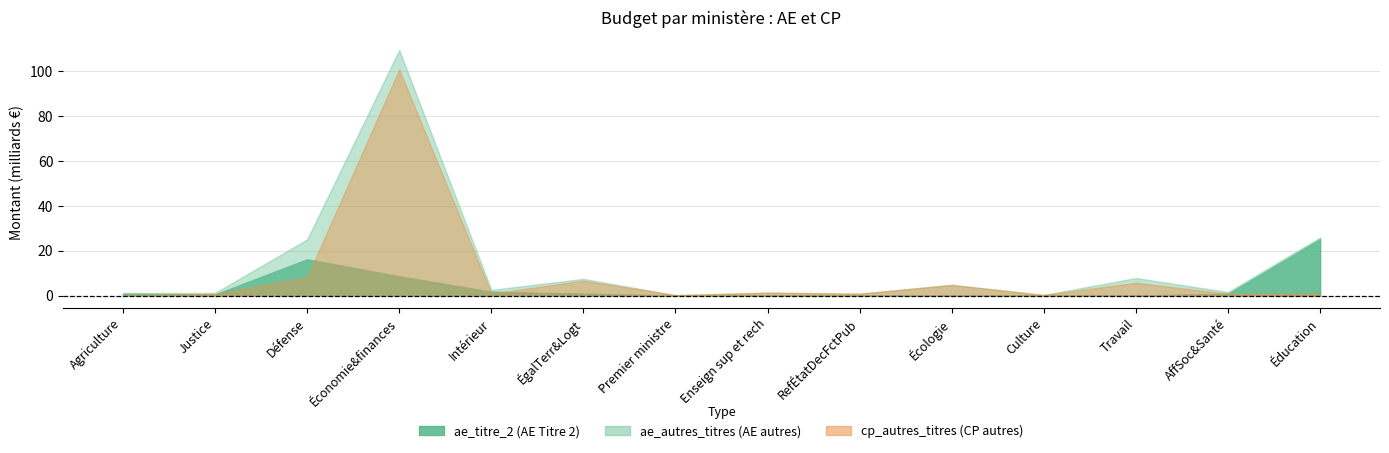

Which series has the largest total across all categories?

ae_autres_titres